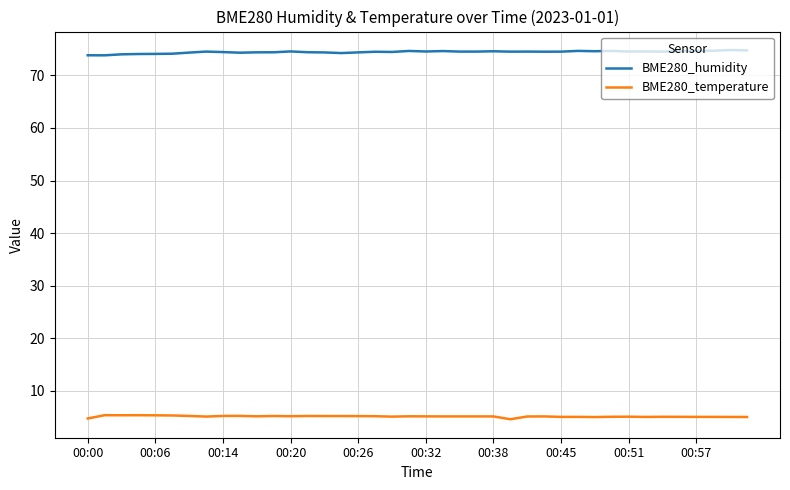

List the series in order of their overall mean, highest first.

BME280_humidity, BME280_temperature